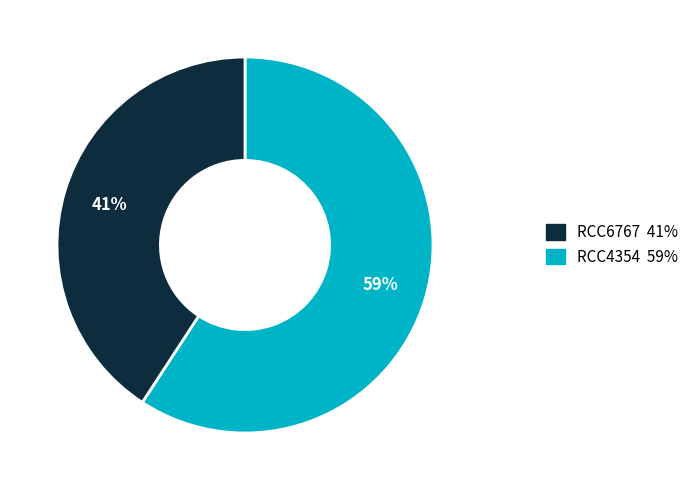

Does any single category account for the majority?

Yes